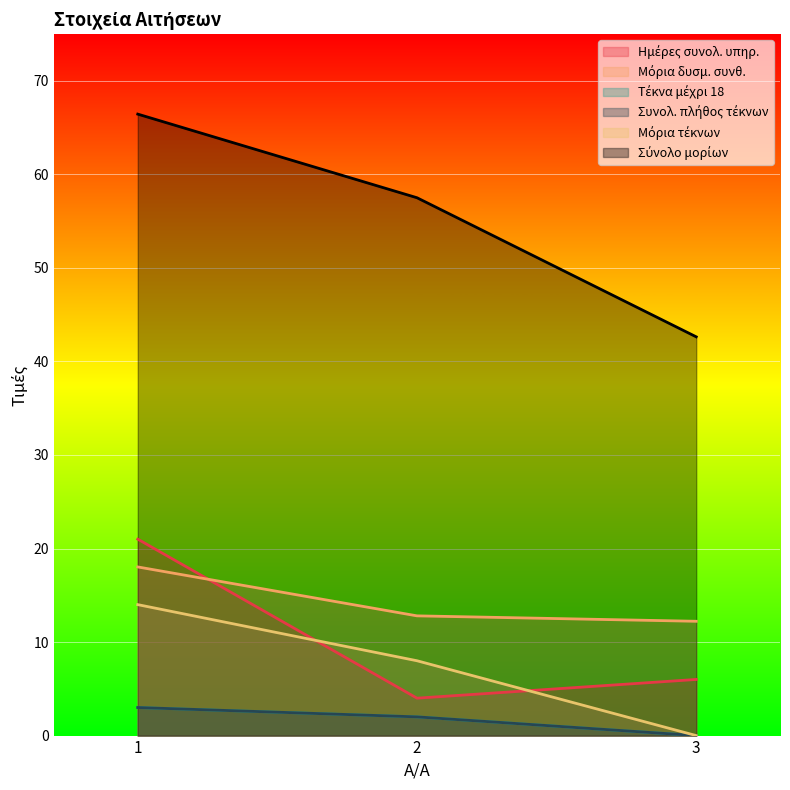

Reading right to left, transcribe all the data shown in this chart.

Ημέρες συνολ. υπηρ.: 3=6.0	2=4.0	1=21.0
Μόρια δυσμ. συνθ.: 3=12.2	2=12.8	1=18.0
Τέκνα μέχρι 18: 3=0.0	2=2.0	1=3.0
Συνολ. πλήθος τέκνων: 3=0.0	2=2.0	1=3.0
Μόρια τέκνων: 3=0.0	2=8.0	1=14.0
Σύνολο μορίων: 3=42.6	2=57.5	1=66.4